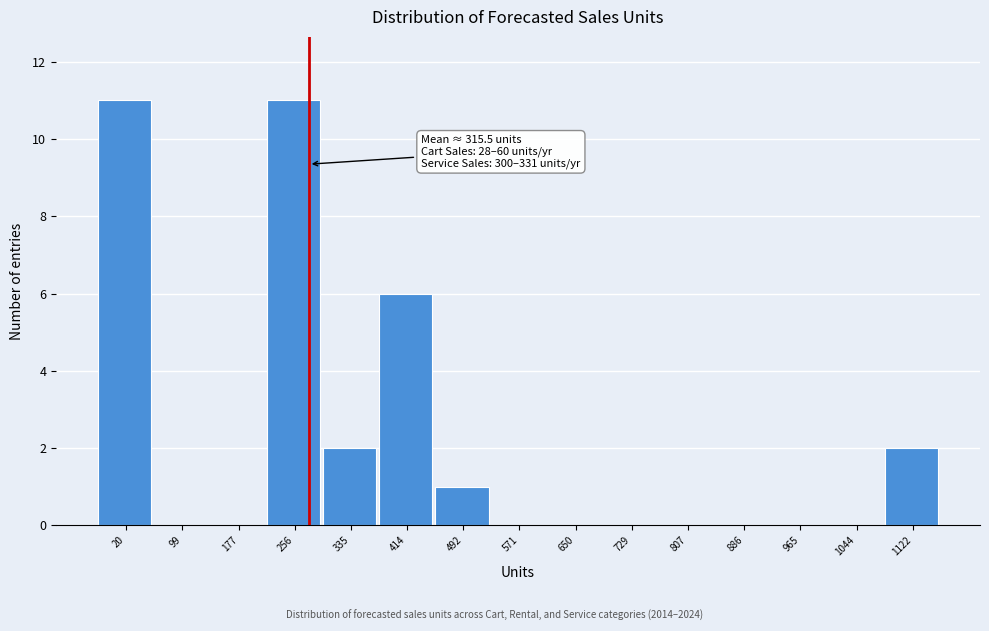

Reading left to right, transcribe all the data shown in this chart.

20=11	99=0	177=0	256=11	335=2	414=6	492=1	571=0	650=0	729=0	807=0	886=0	965=0	1044=0	1122=2